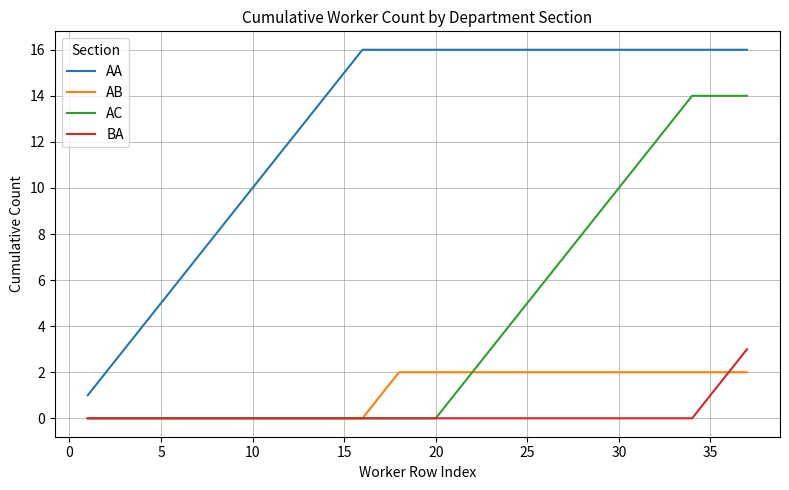

What is the difference between the second highest and minimum values in the AA series?

15